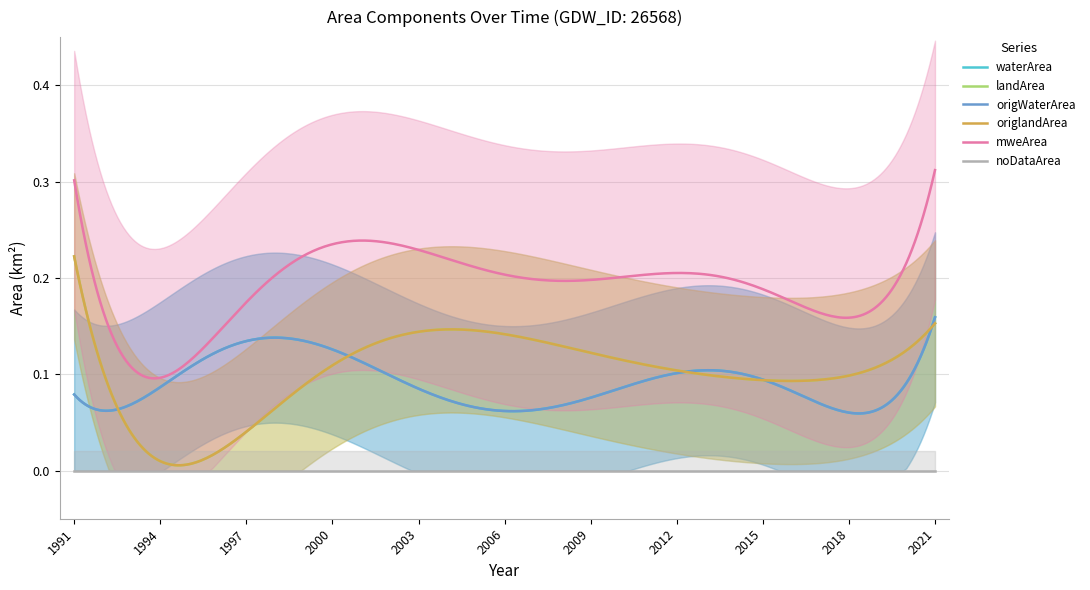

What are all the series names shown in the legend?

waterArea, landArea, origWaterArea, origlandArea, mweArea, noDataArea